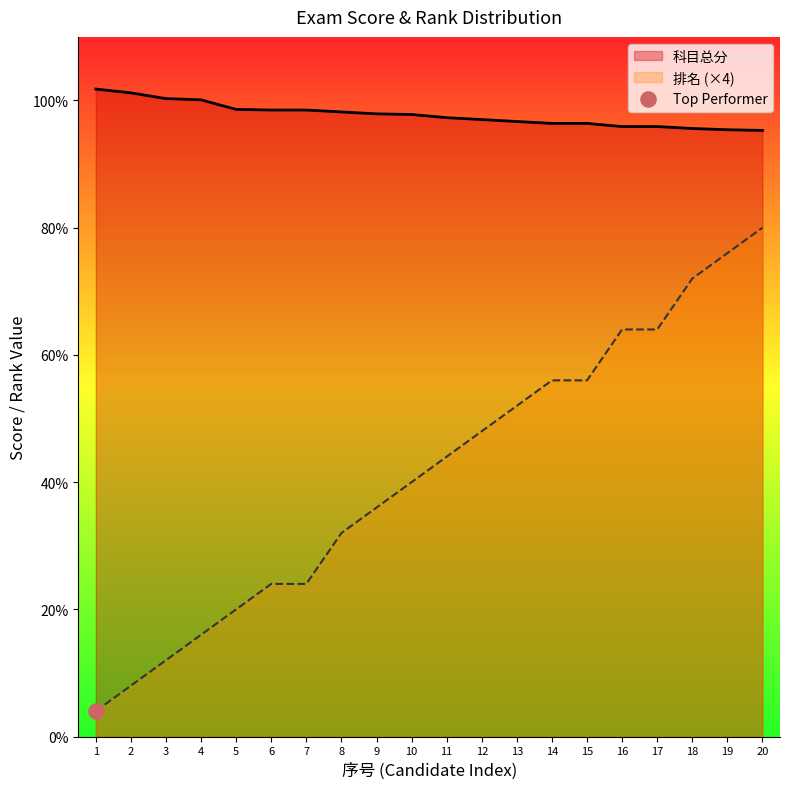

What is the total value across all series at 11?

141.3